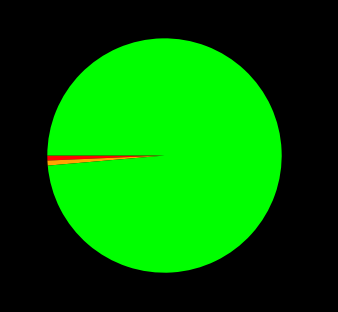

True or false: 4453 accounts for 99% of the total.

True